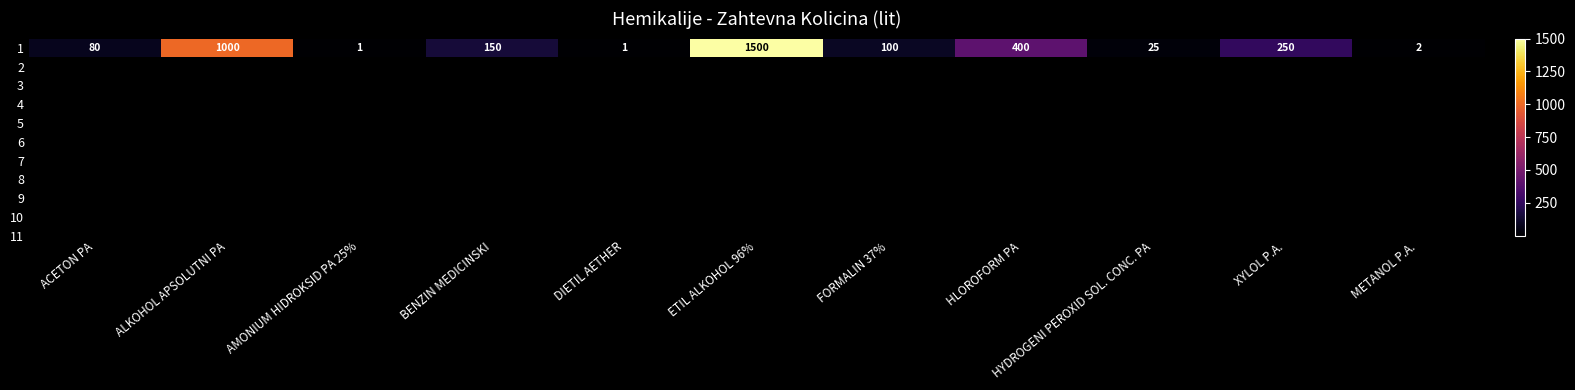

Approximately how many times larger is the value at ETIL ALKOHOL 96% compared to HLOROFORM PA?

3.8